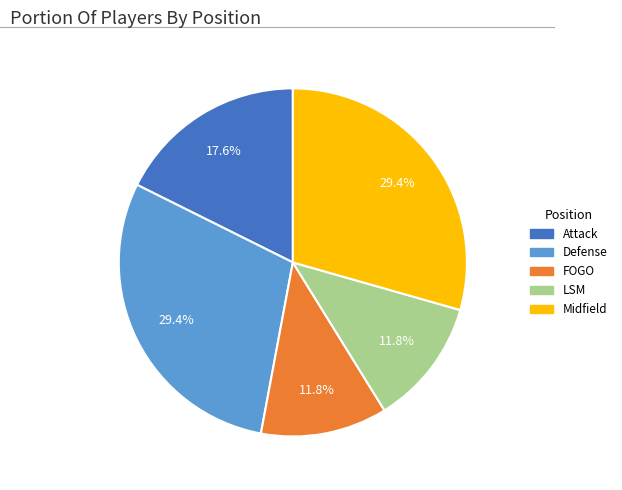

The Attack slice represents 32% of the pie. True or false?

False